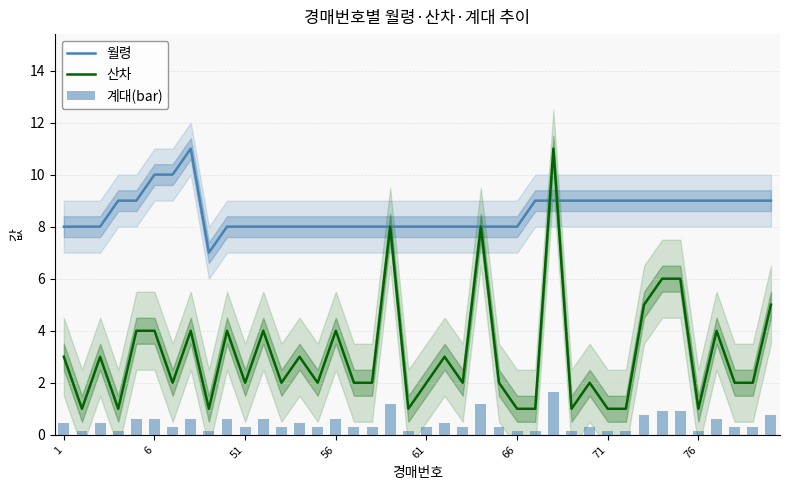

How many data points does each series have?

40